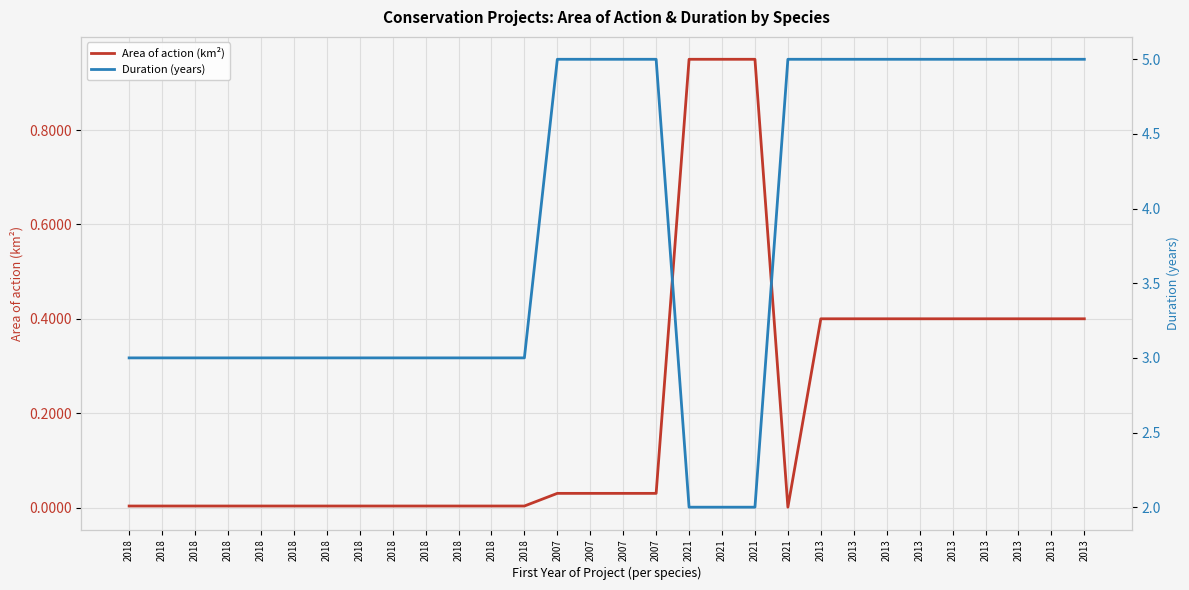

What is the total value across all series at 2013?

5.4